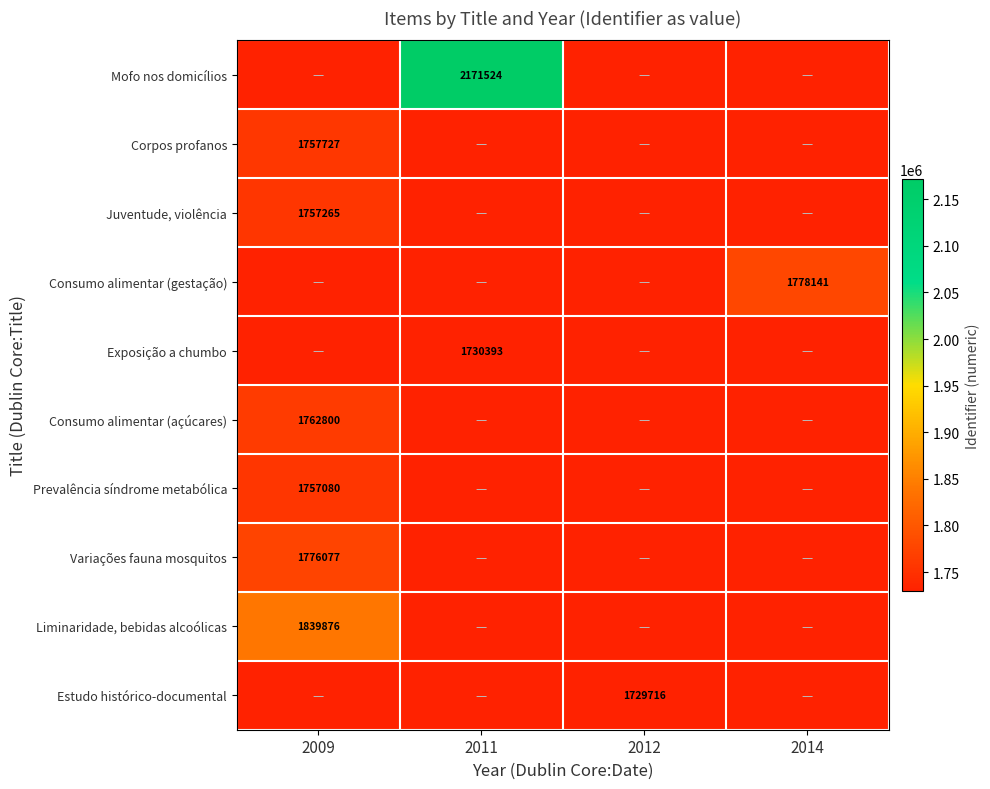

The value of Corpos profanos at 2009 is 1757727. True or false?

True